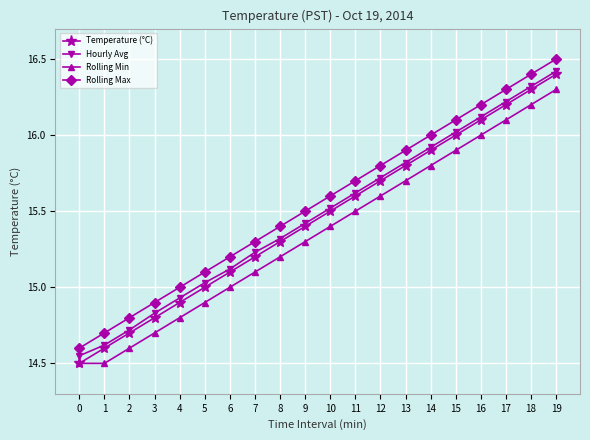

What is the average value of the Rolling Max series?

15.6